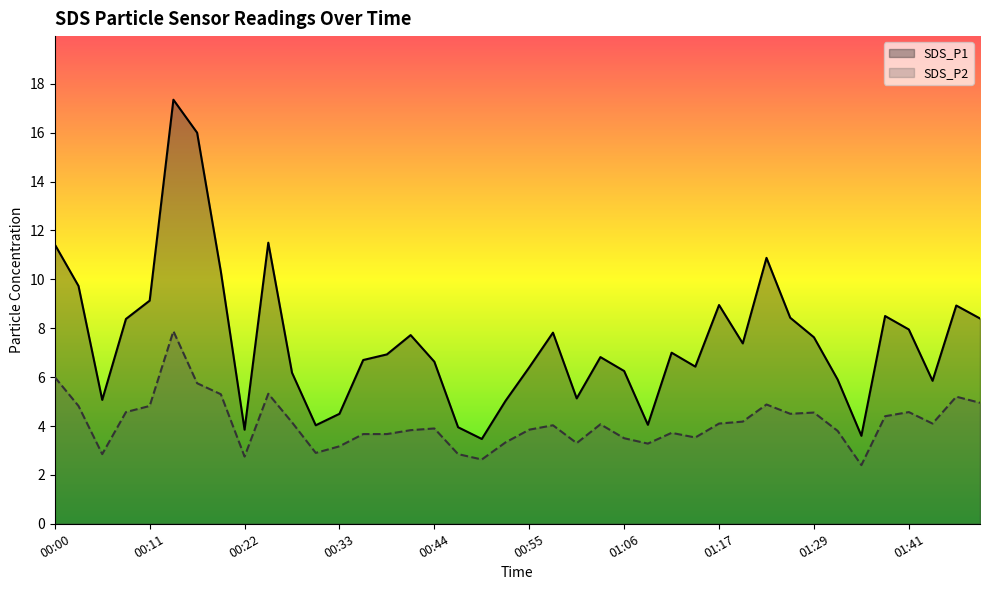

Rank the series at 38 from lowest to highest value.

SDS_P2, SDS_P1